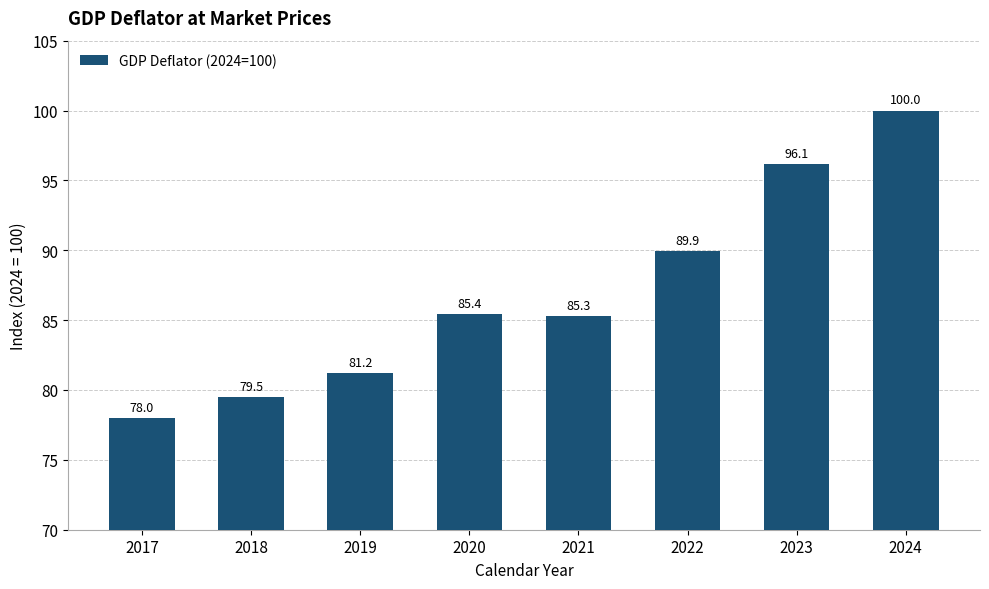

What is the ratio of the value at 2019 to the value at 2022?

0.9